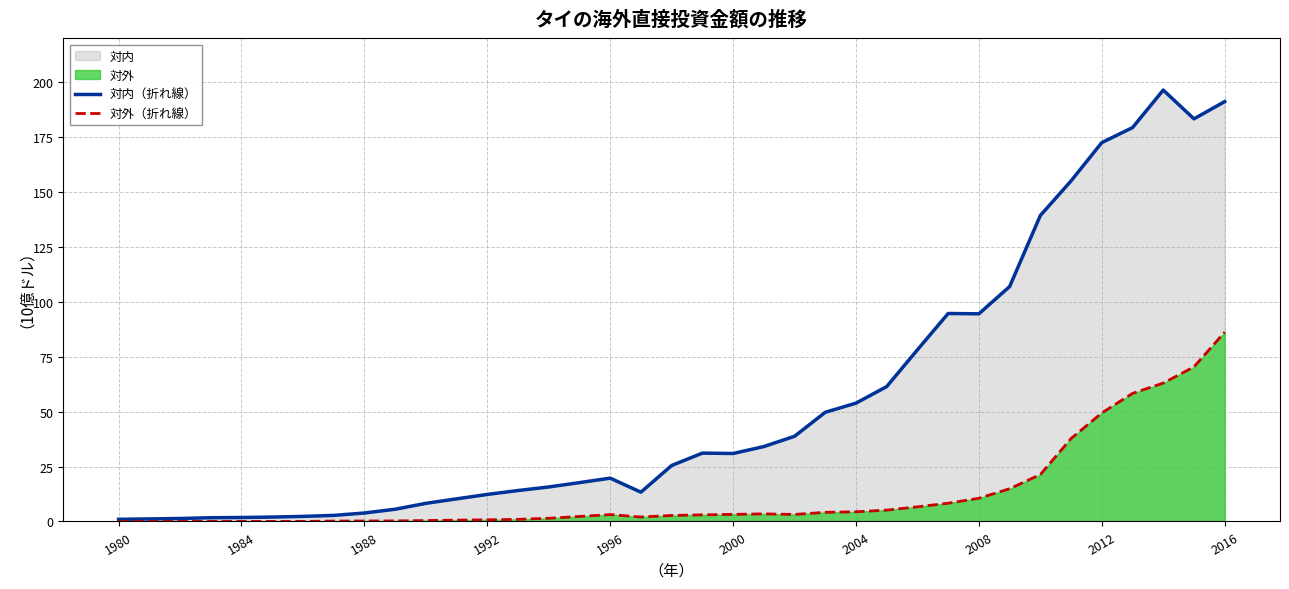

What value does the 対外（折れ線） series have at 2016?

86.2